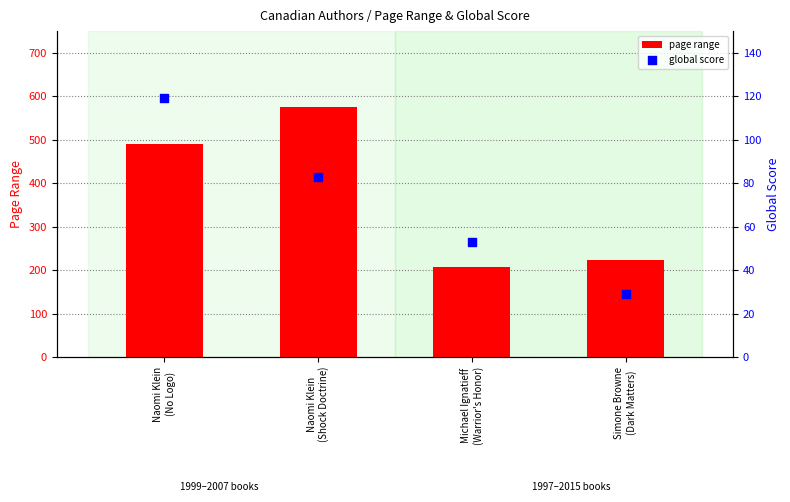

Which series has the largest Y range (max minus min)?

page range